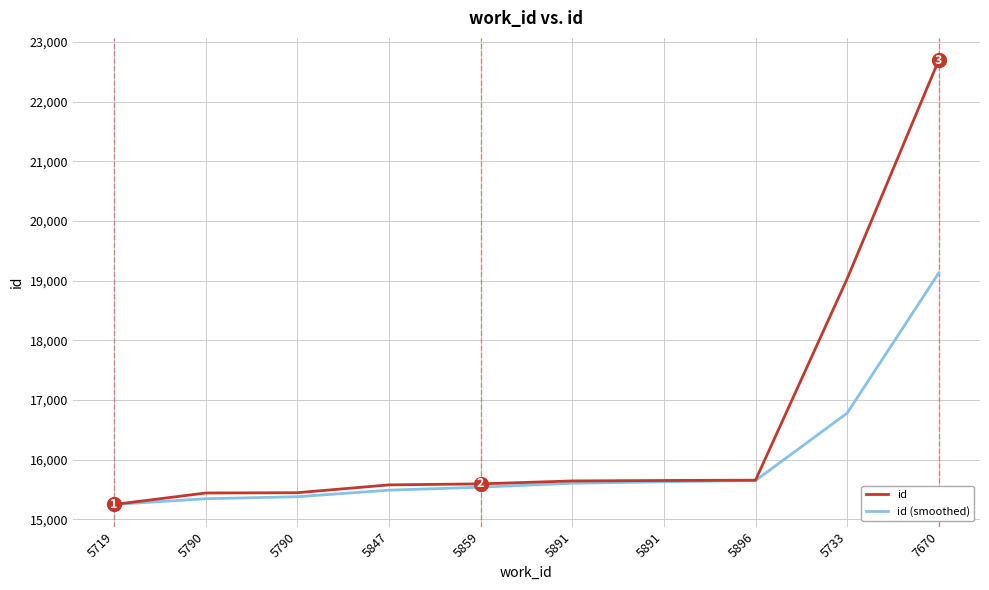

How many series are shown in this chart?

2